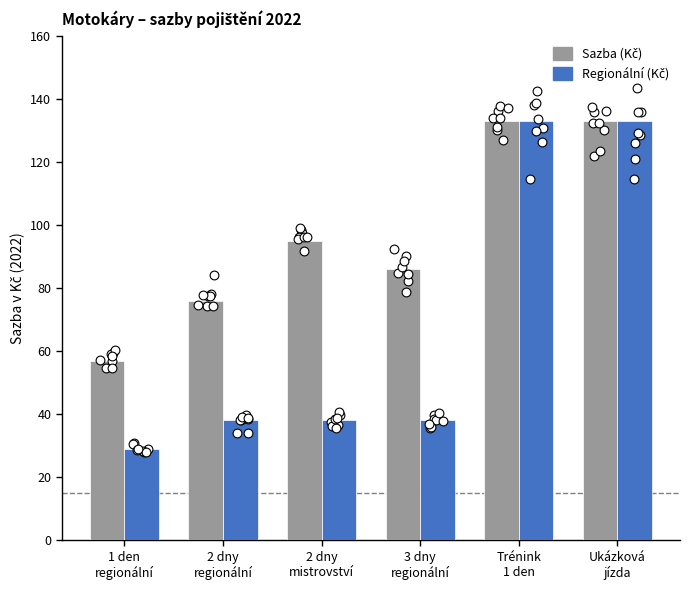

At which category is the sum across all series the highest?

Trénink
1 den